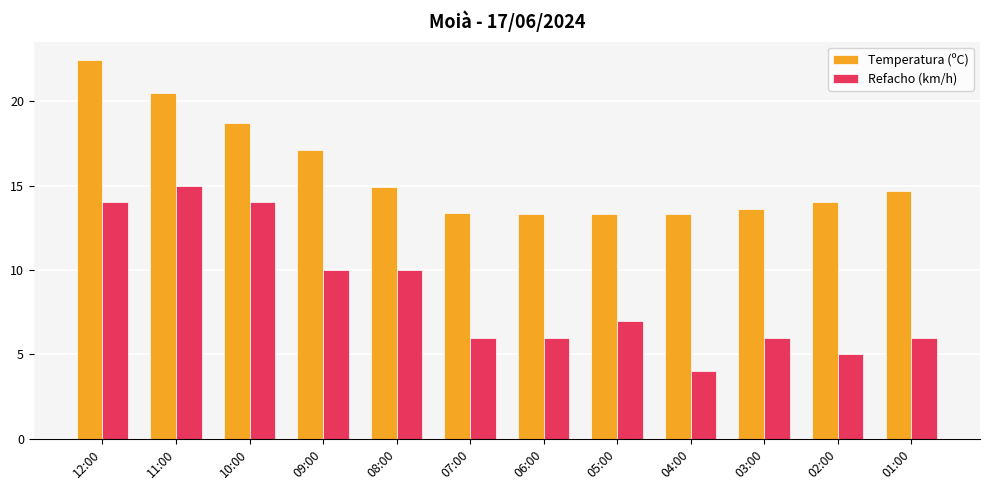

What are all the series names shown in the legend?

Temperatura (ºC), Refacho (km/h)